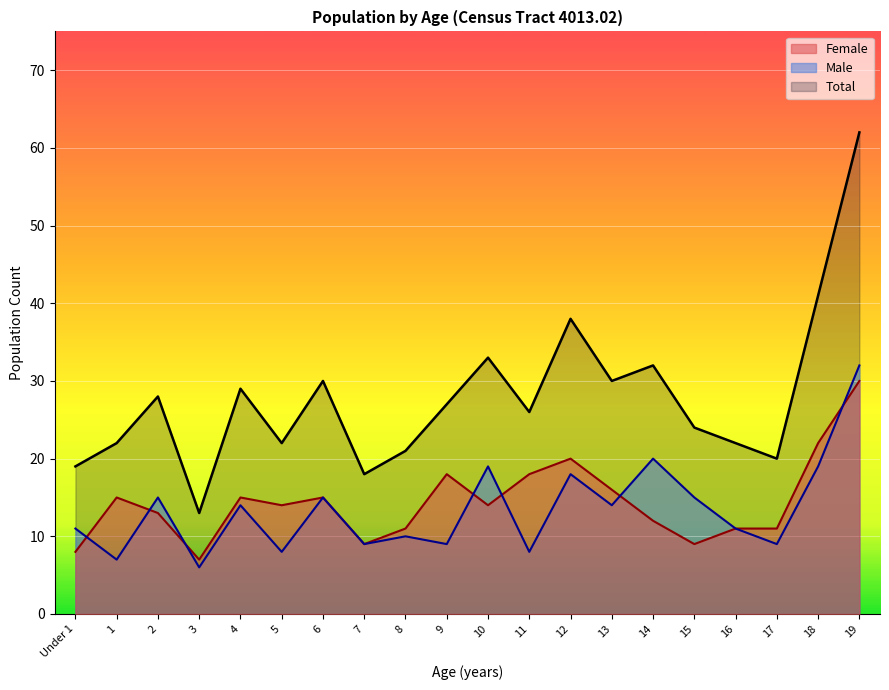

Is the value of Total at 14 greater than the value of Female at 3?

Yes